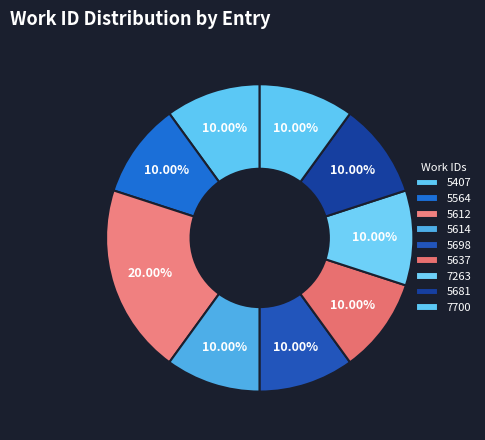

How many segments does this pie chart have?

9